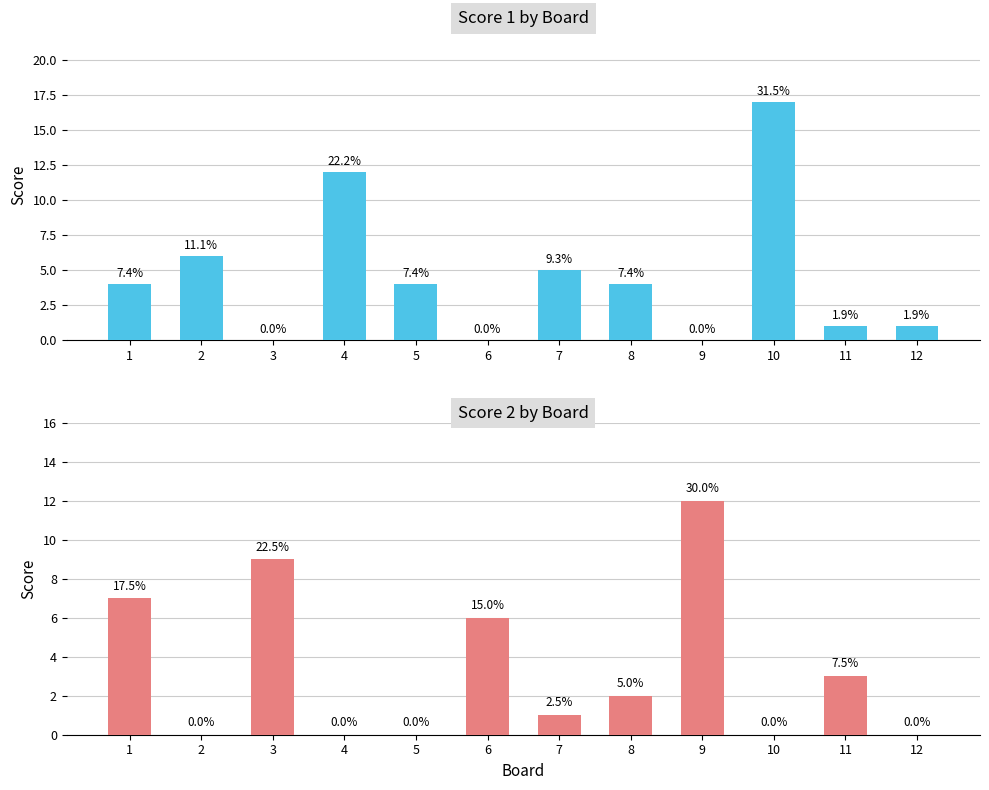

List the series in order of their peak value, lowest first.

Score 2, Score 1